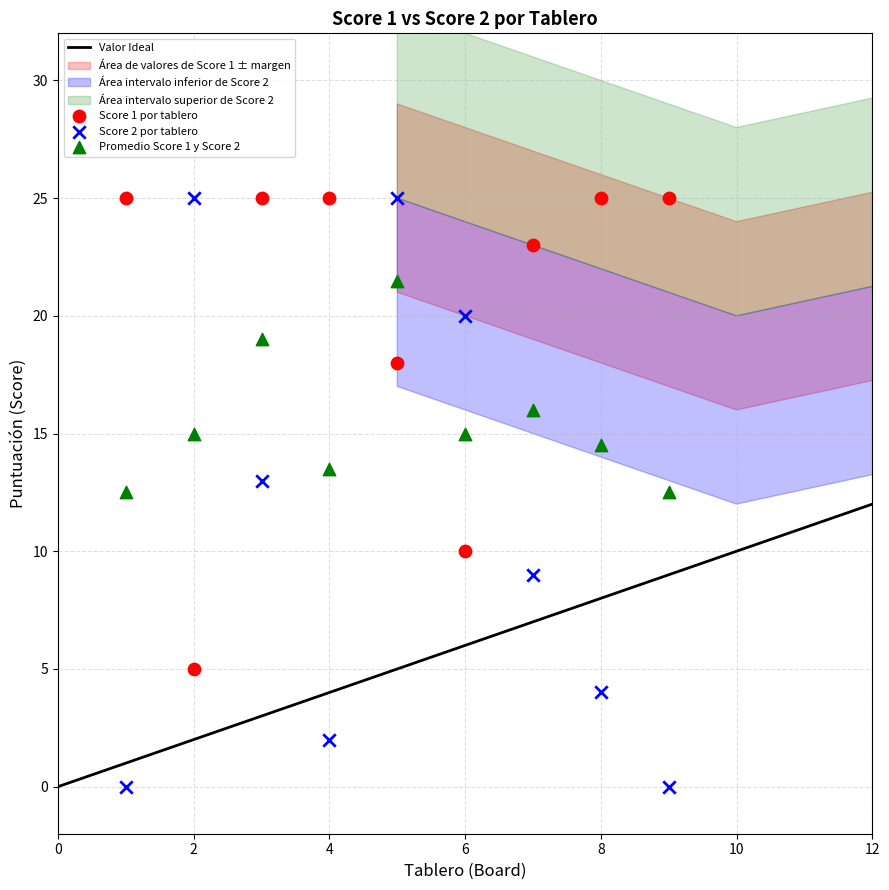

Which series reaches the minimum Y coordinate?

Score 2 por tablero